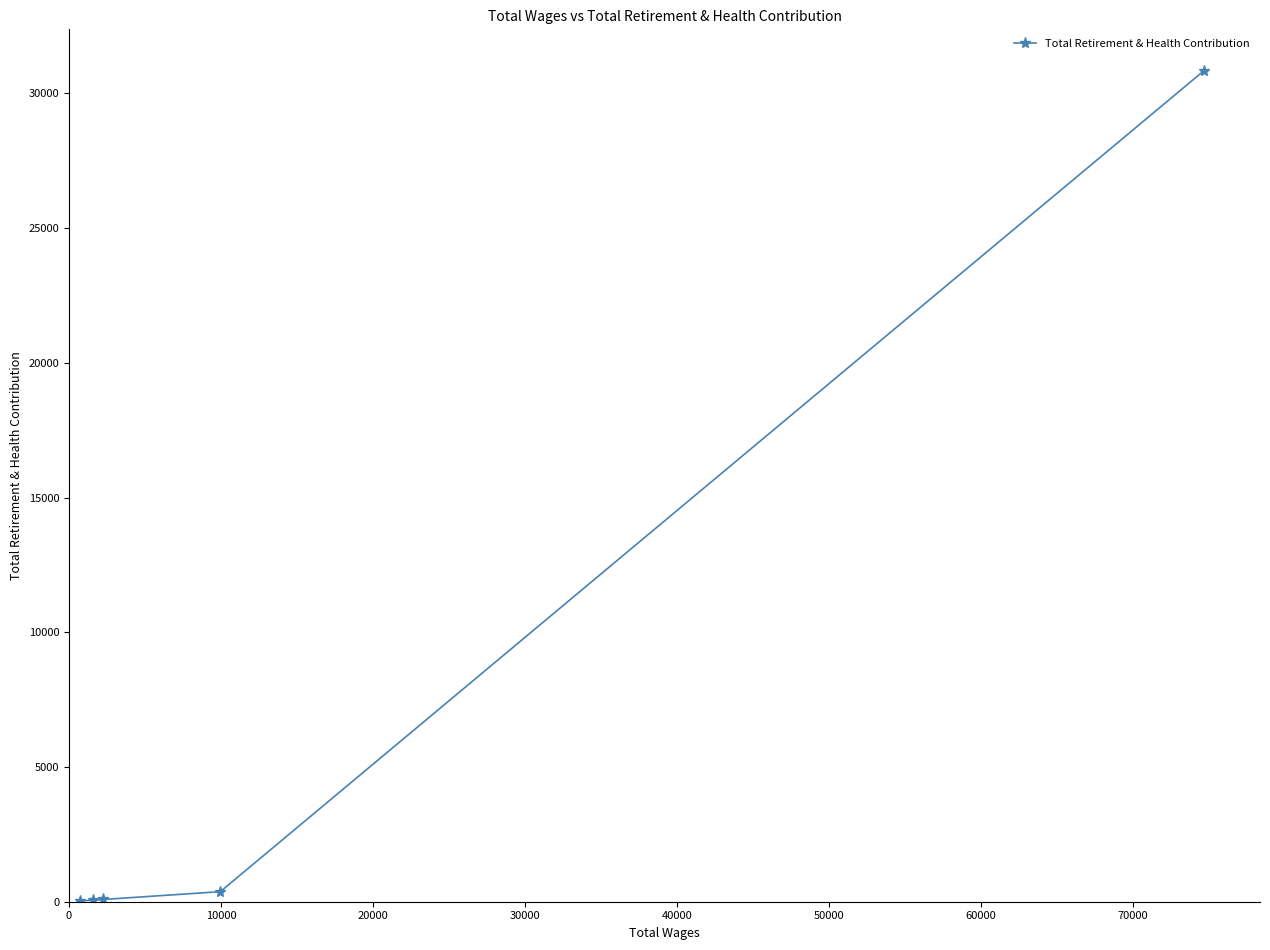

Is it true that the value at 30000 is 23?

False